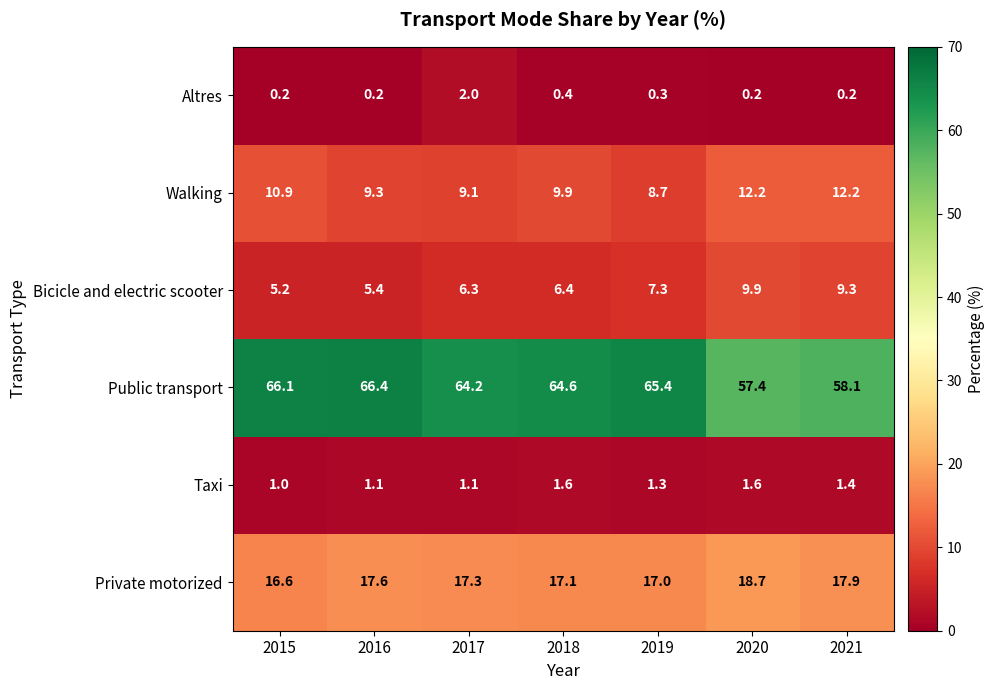

Which label corresponds to the largest value in the chart?

2016